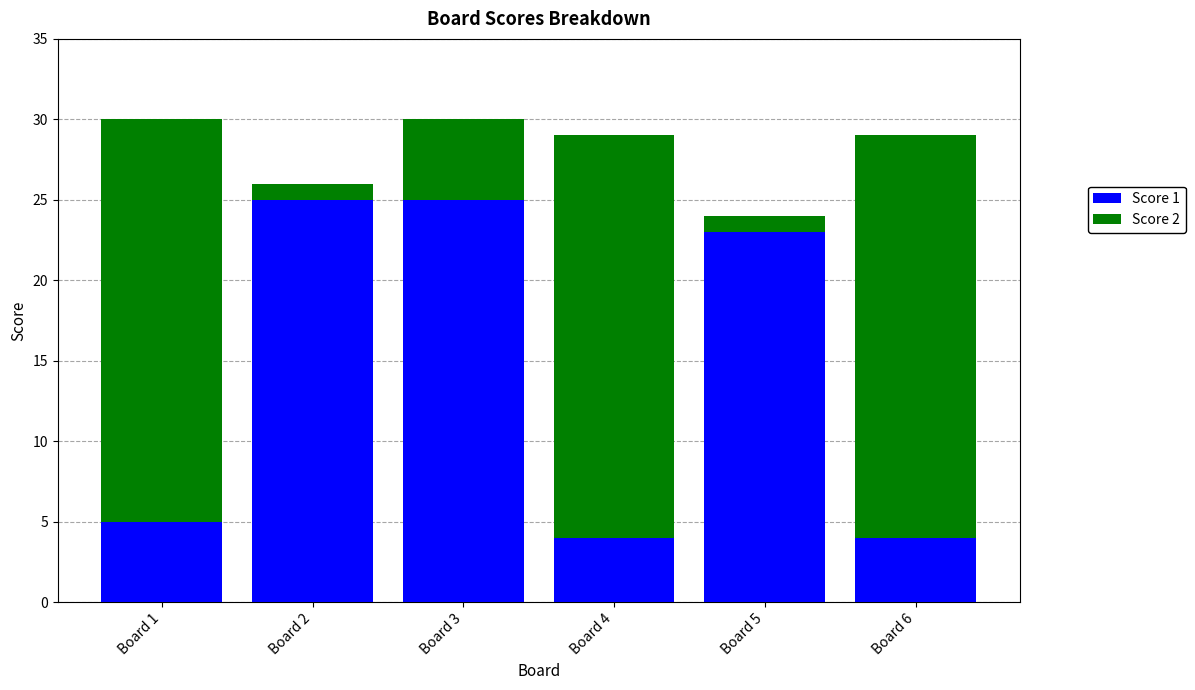

What is the total value across all series at Board 6?

29